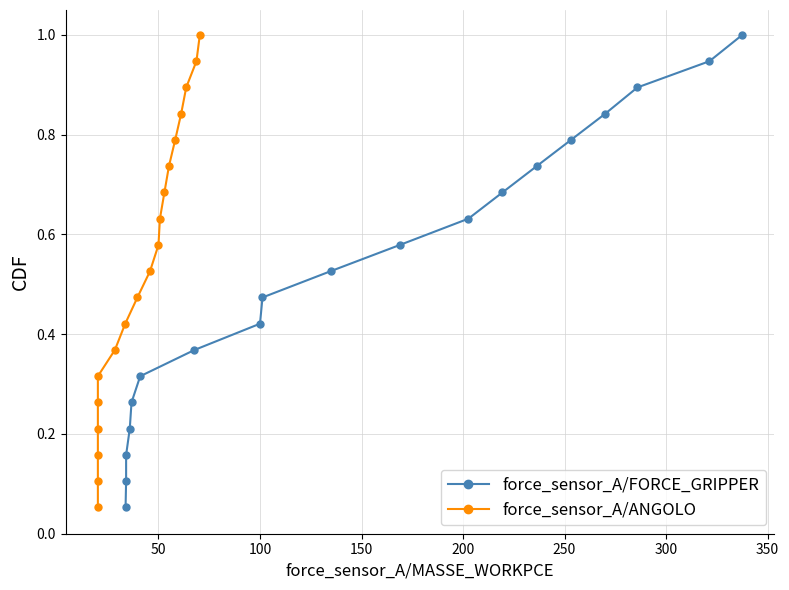

What are all the series names shown in the legend?

force_sensor_A/FORCE_GRIPPER, force_sensor_A/ANGOLO